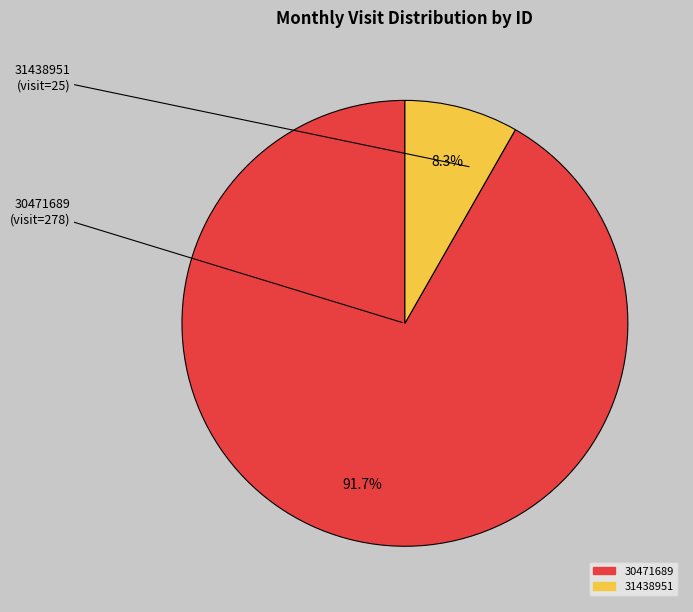

How many slices are in this pie chart?

2